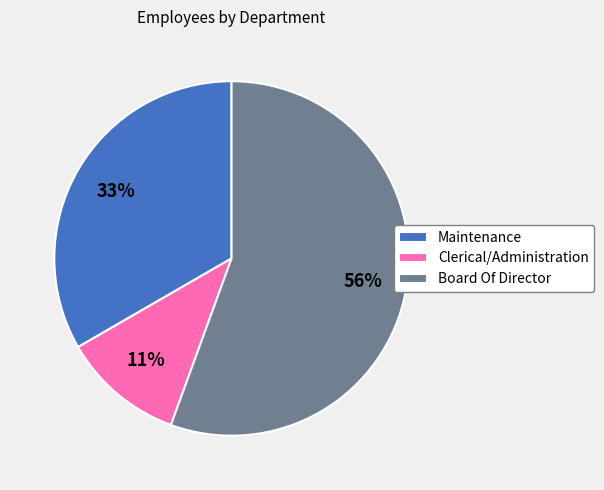

Is it true that Board Of Director is 56% of the pie?

True